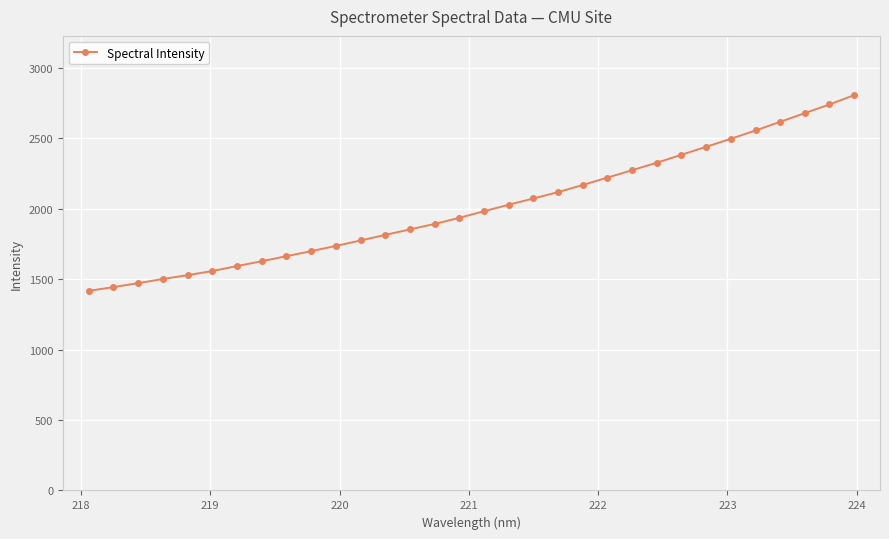

Does the chart display data point markers on the line(s)?

Yes